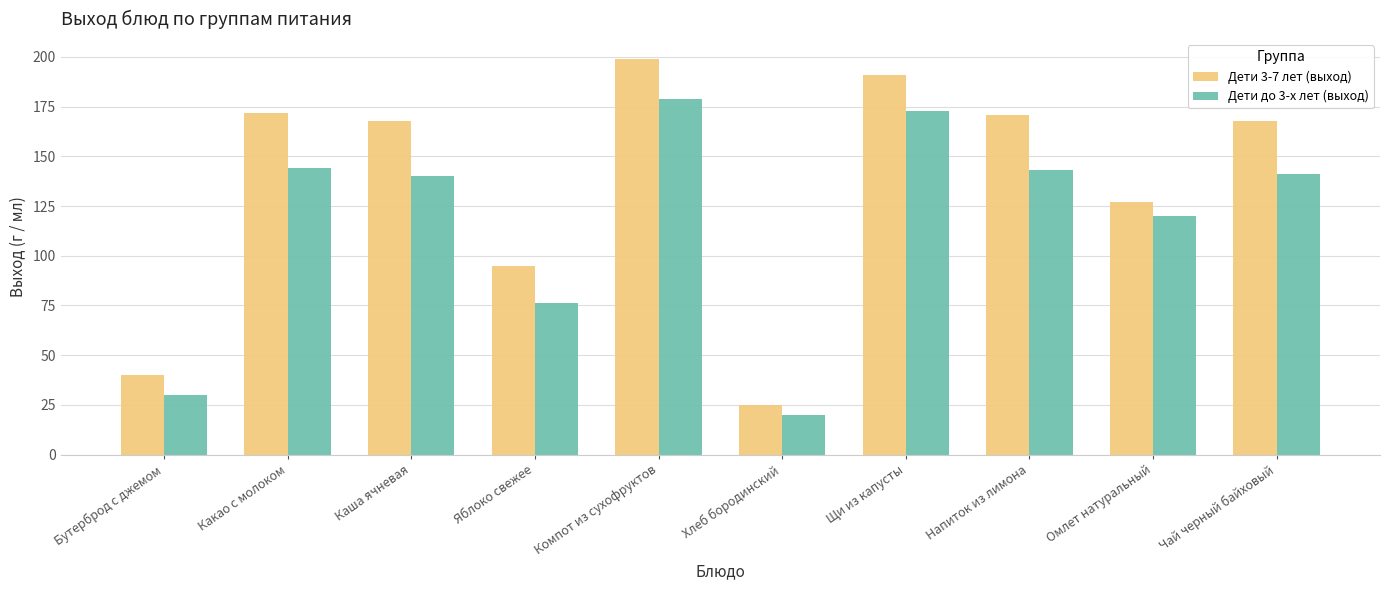

What is the total value across all series at Бутерброд с джемом?

70